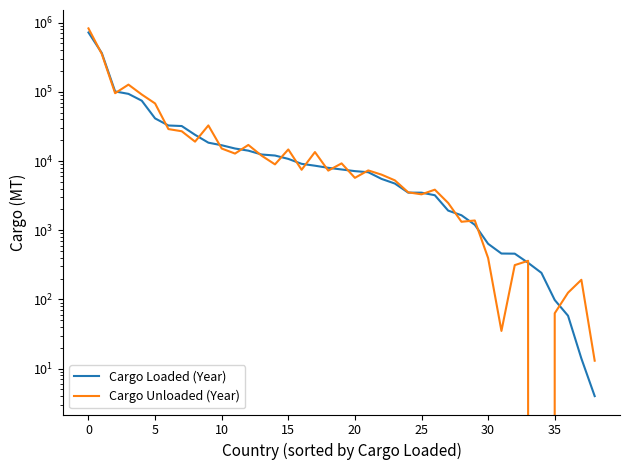

How many intersections are there between Cargo Unloaded (Year) and Cargo Loaded (Year)?

22